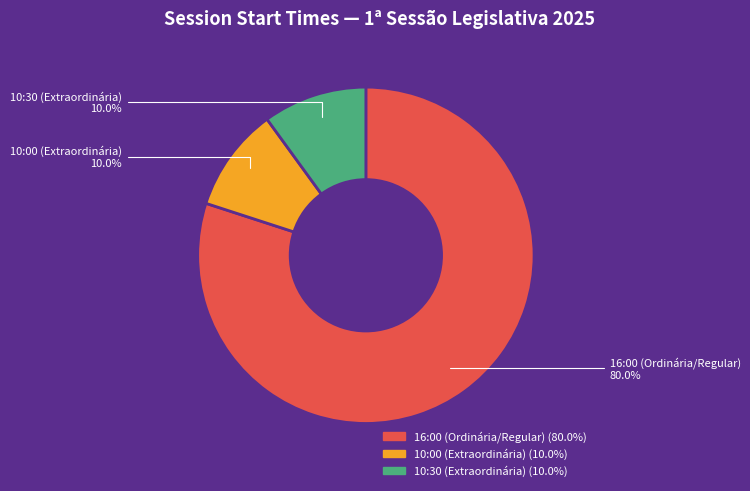

Which slice represents more than half of the pie?

16:00 (Ordinária/Regular)